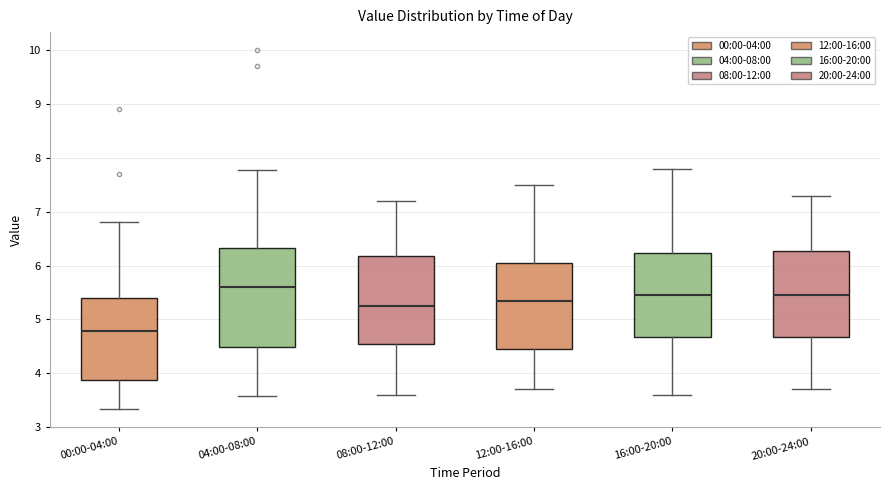

Reading left to right, transcribe this box plot: for each box, give where its median line is, the range the box spans, and where its two whiskers end, as read against the y-axis. The values are not printed on the chart, so give them approximately, as read against the axis.

00:00-04:00: median 4.8, box 3.9 to 5.4, whiskers 3.3 to 6.8
04:00-08:00: median 5.6, box 4.5 to 6.3, whiskers 3.6 to 7.8
08:00-12:00: median 5.3, box 4.6 to 6.2, whiskers 3.6 to 7.2
12:00-16:00: median 5.4, box 4.5 to 6.1, whiskers 3.7 to 7.5
16:00-20:00: median 5.5, box 4.7 to 6.2, whiskers 3.6 to 7.8
20:00-24:00: median 5.5, box 4.7 to 6.3, whiskers 3.7 to 7.3